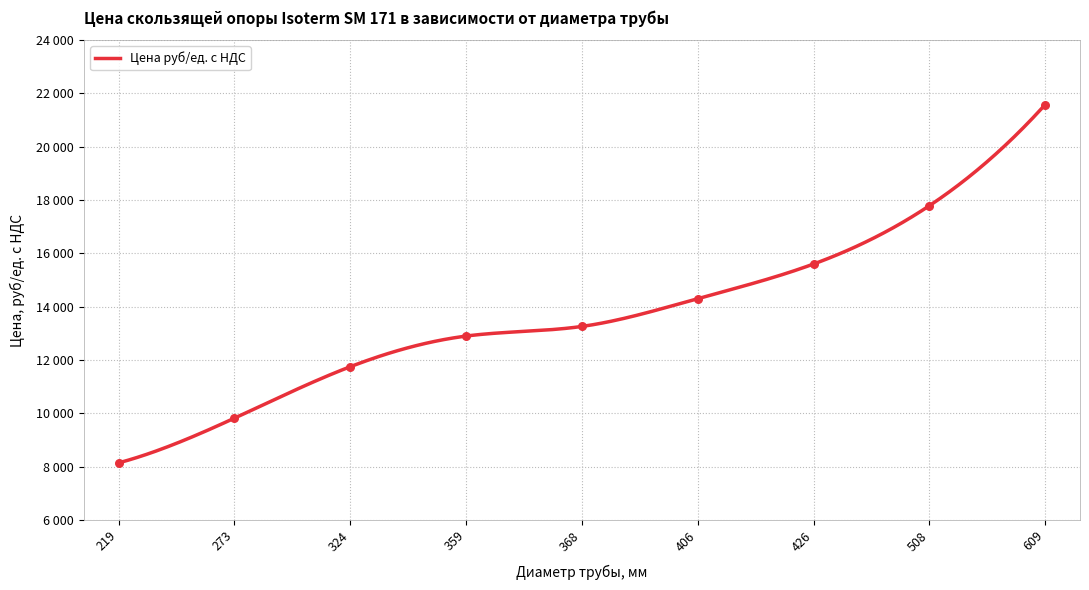

Approximately how many times larger is the value at 508 compared to 406?

1.2